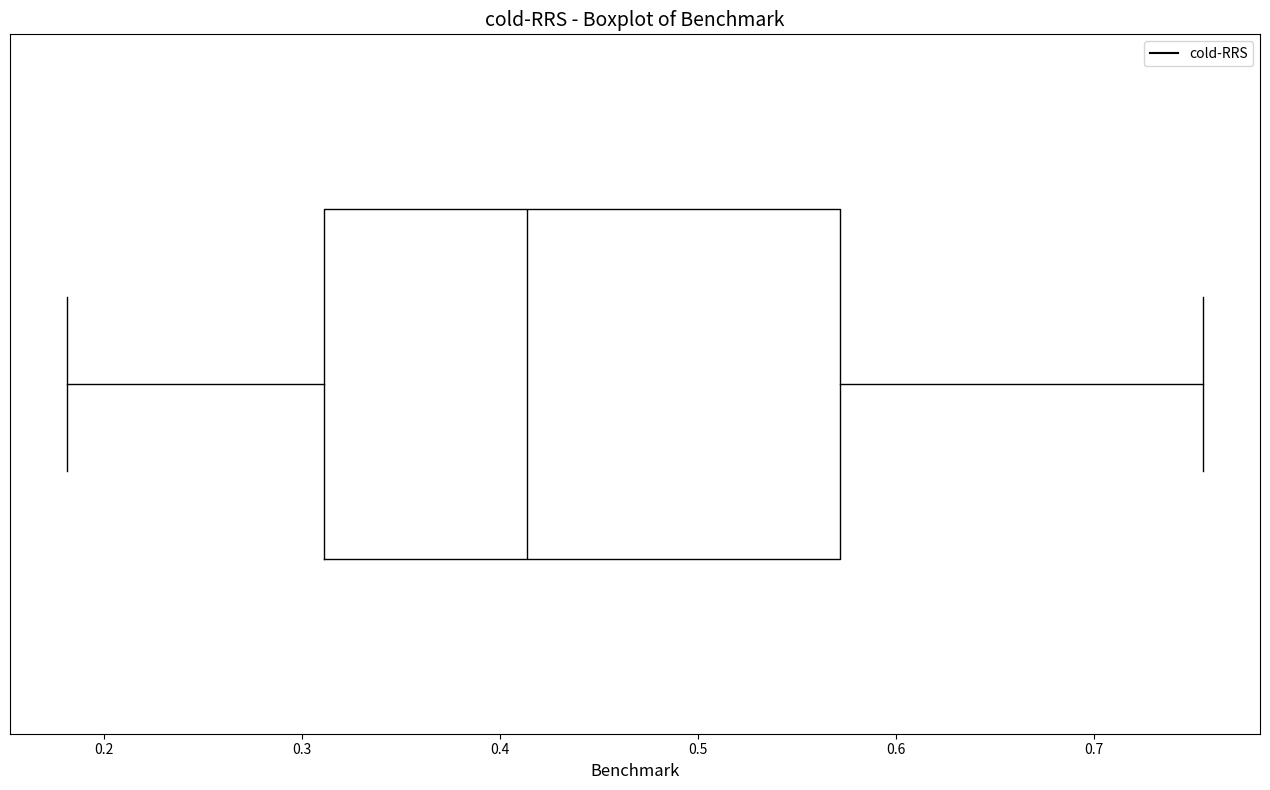

Where is the left edge of the box on the x-axis? The values are not printed on the chart, so give them approximately, as read against the axis.

0.31